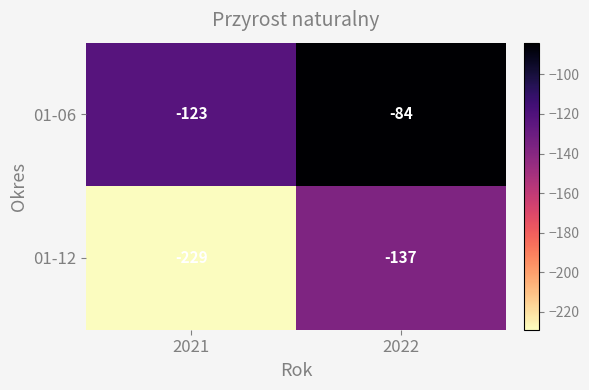

Rank the series by their maximum value, from highest to lowest.

01-06, 01-12